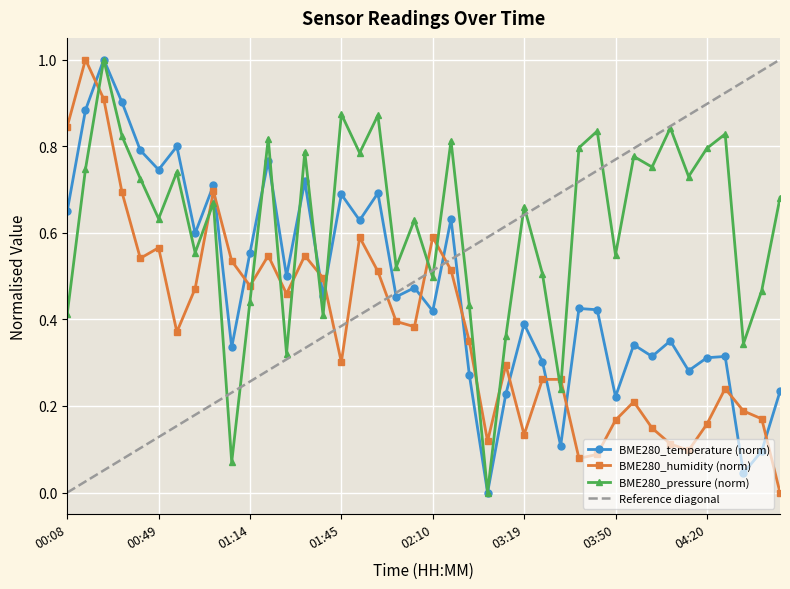

At which label is BME280_pressure closest to 0?

03:08